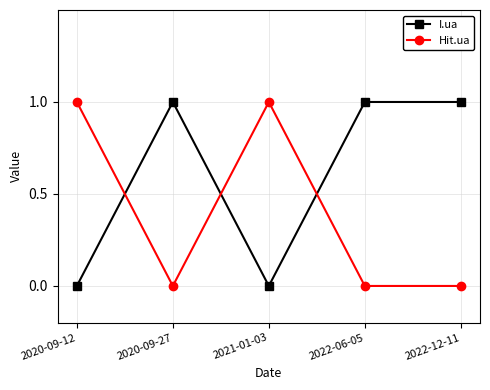

How many intersections are there between Hit.ua and I.ua?

3